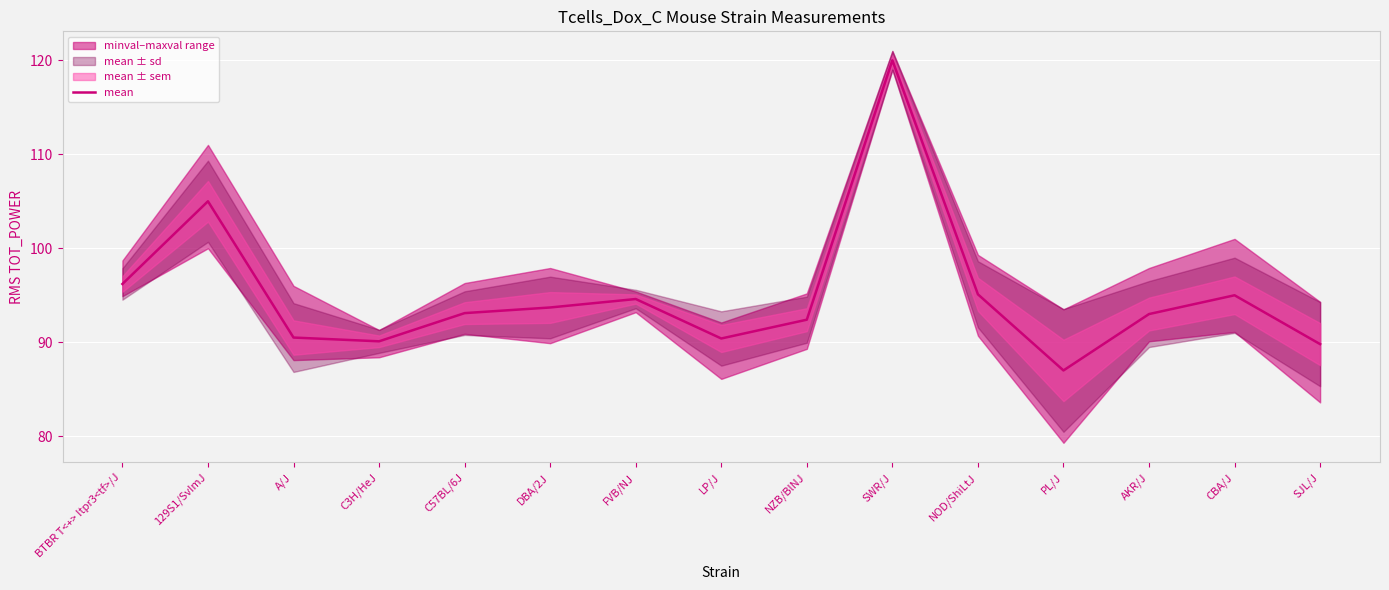

Where is the first local minimum?

C3H/HeJ